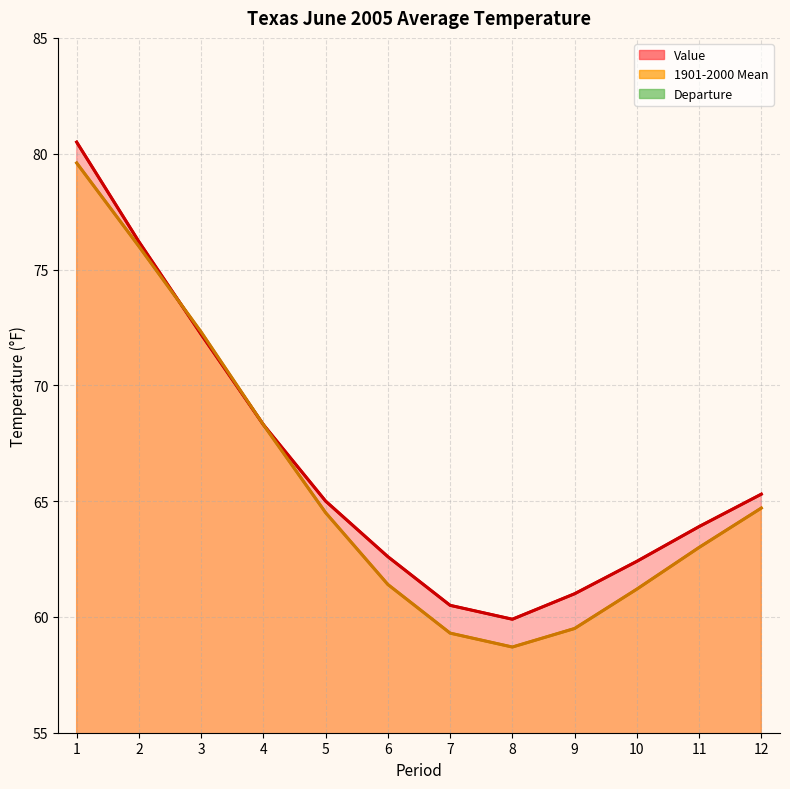

What is the difference between the maximum and minimum values in the Departure series?

1.6